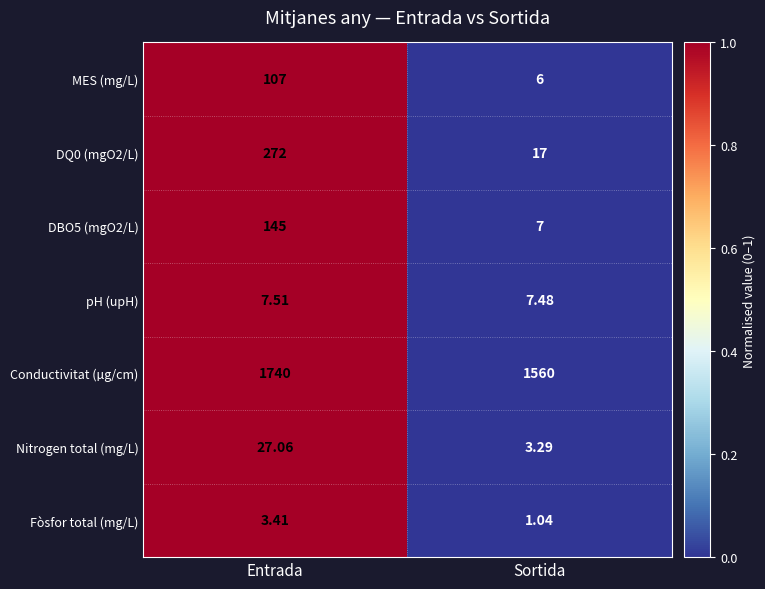

Where is pH (upH) nearest to the value 7?

Sortida